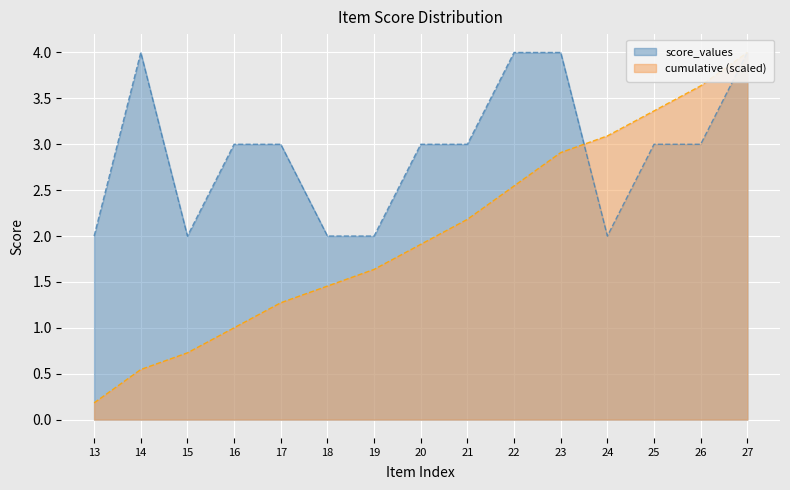

At which category does the chart reach its minimum across all series?

13